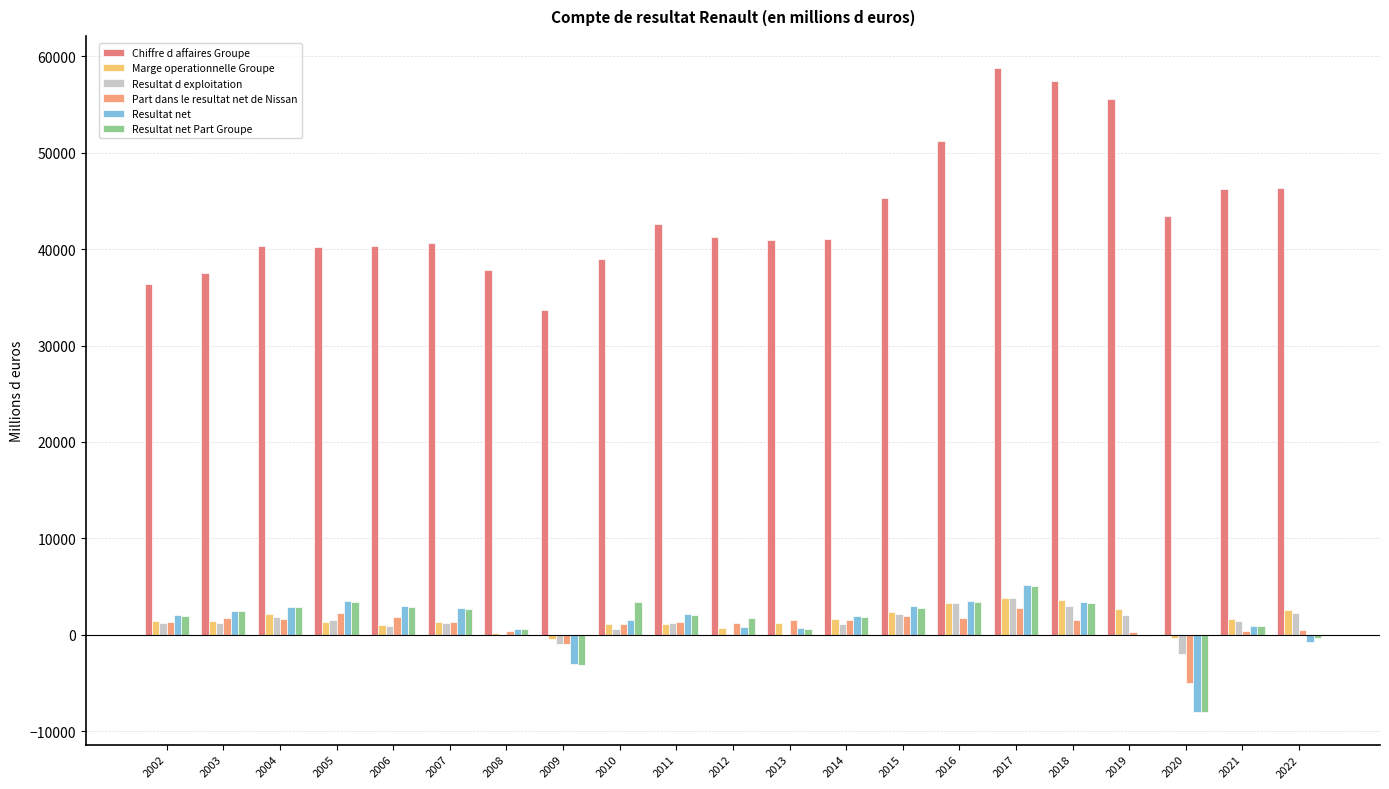

Rank the series by their maximum value, from lowest to highest.

Part dans le resultat net de Nissan, Resultat d exploitation, Marge operationnelle Groupe, Resultat net Part Groupe, Resultat net, Chiffre d affaires Groupe